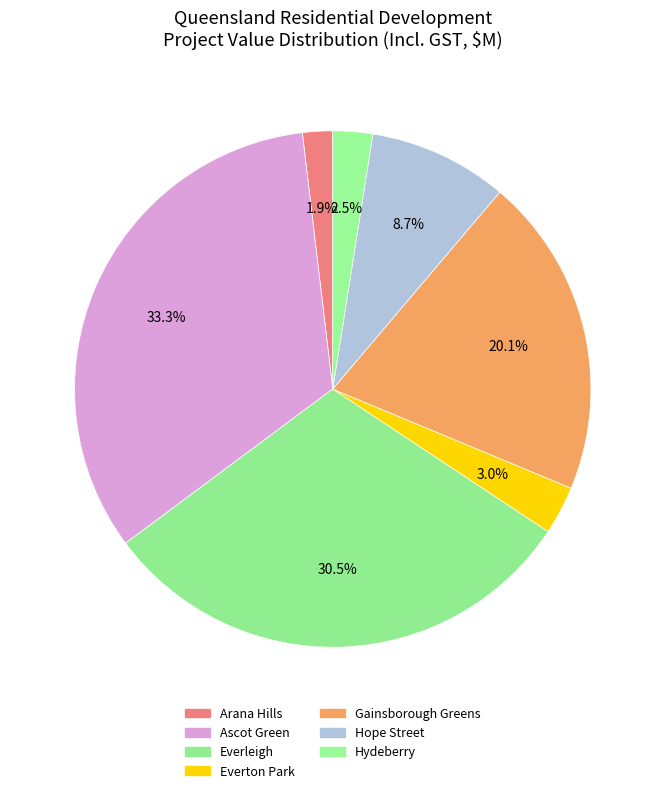

What portion of the pie excludes Hydeberry?

97.5%